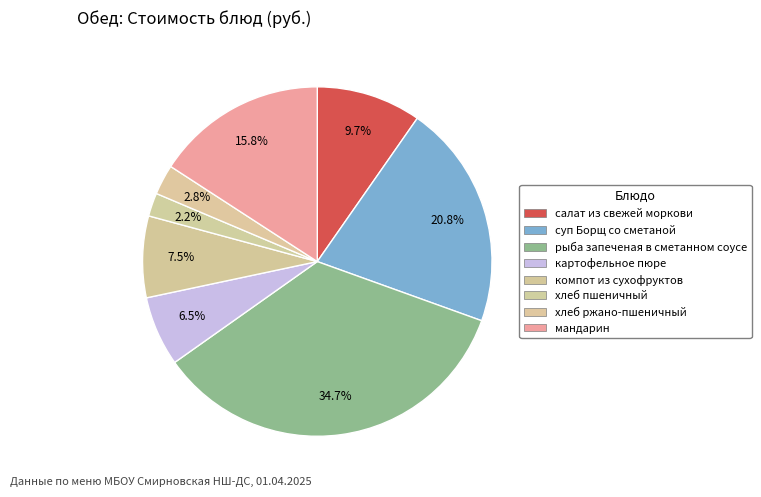

Which slice is the largest?

рыба запеченая в сметанном соусе